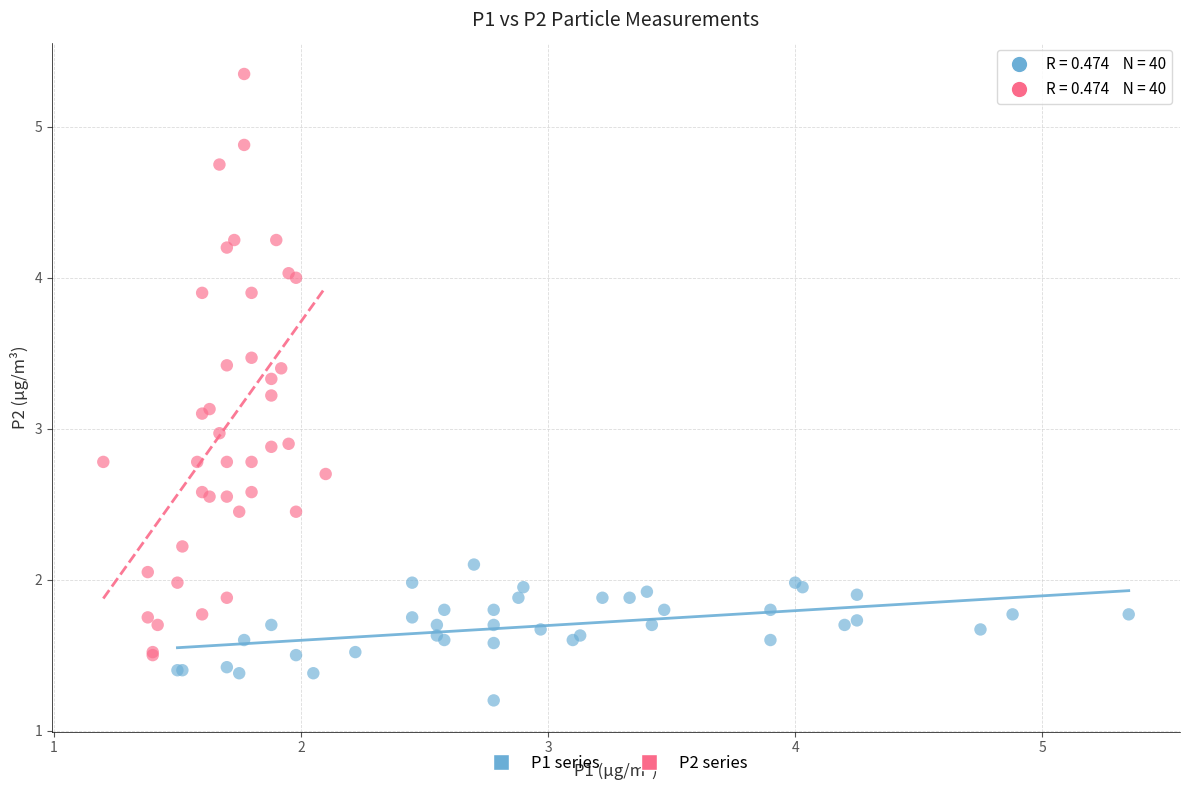

Which series reaches the minimum Y coordinate?

P1 series